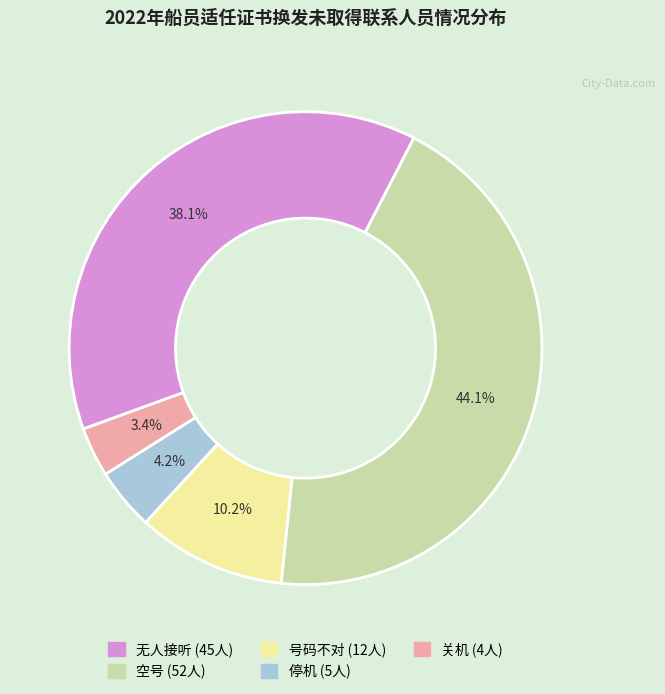

The 空号 slice represents 59% of the pie. True or false?

False